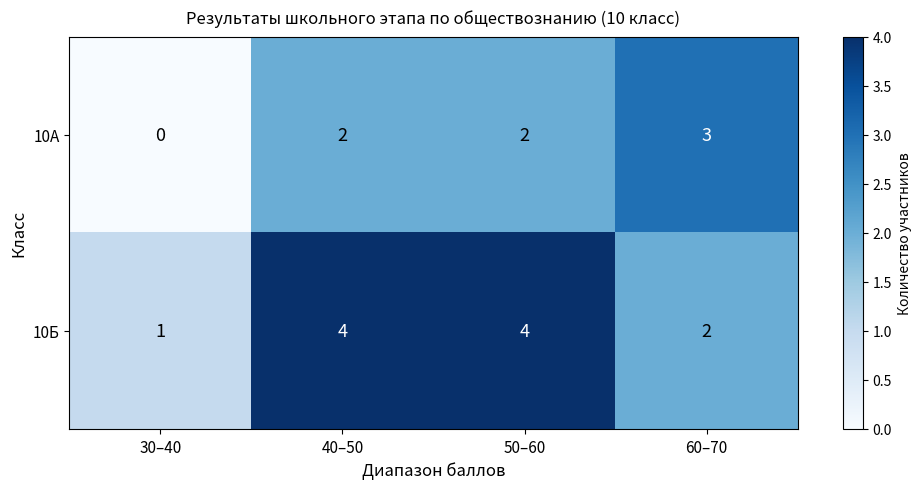

At which label is 10Б closest to 2?

60–70